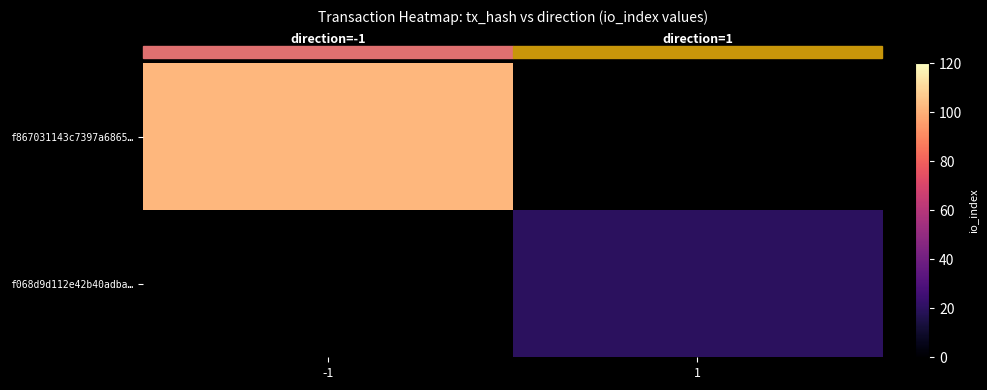

At -1, list the series in order from largest to smallest.

f867031143c7397a6865…, f068d9d112e42b40adba…